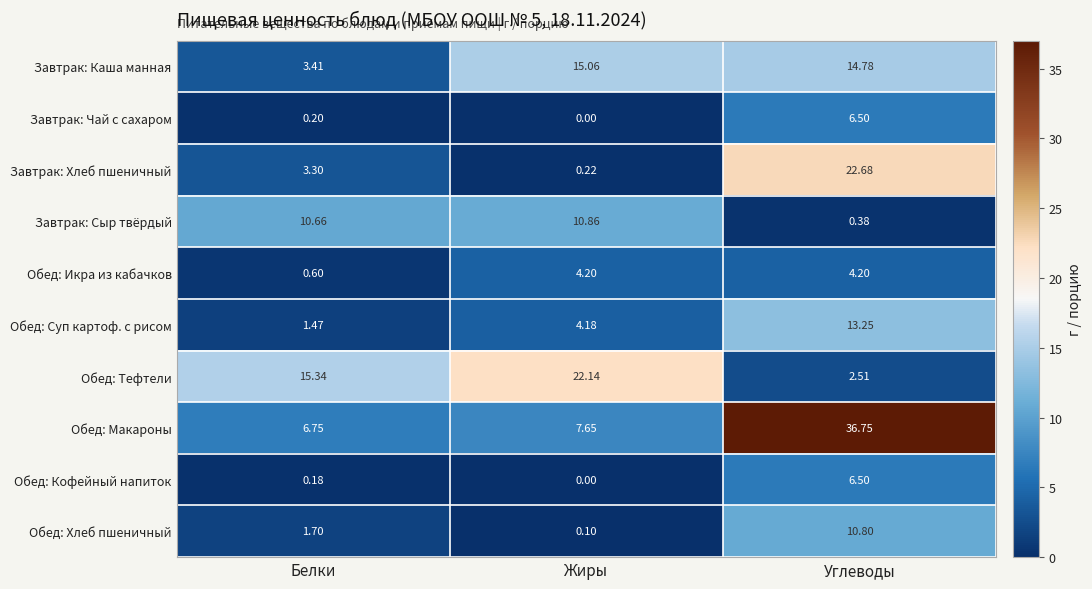

Rank the series at Белки from lowest to highest value.

Обед: Кофейный напиток, Завтрак: Чай с сахаром, Обед: Икра из кабачков, Обед: Суп картоф. с рисом, Обед: Хлеб пшеничный, Завтрак: Хлеб пшеничный, Завтрак: Каша манная, Обед: Макароны, Завтрак: Сыр твёрдый, Обед: Тефтели